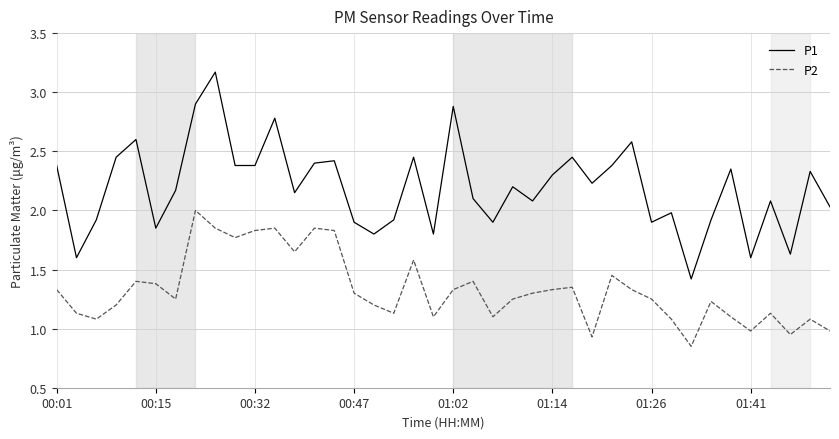

What is the highest value of the P2 series?

2.0